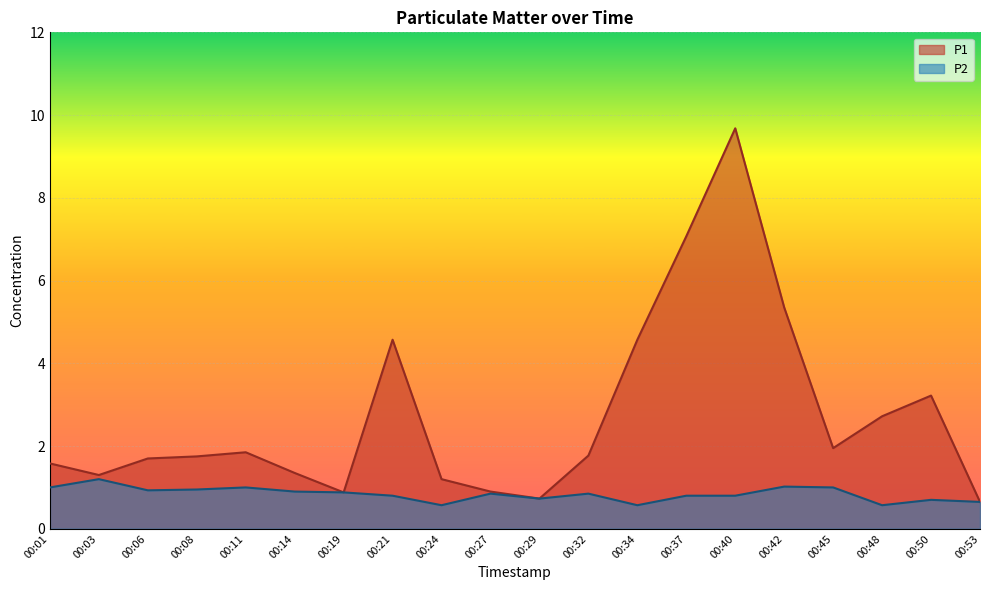

Read the P1 value at 00:42.

5.3